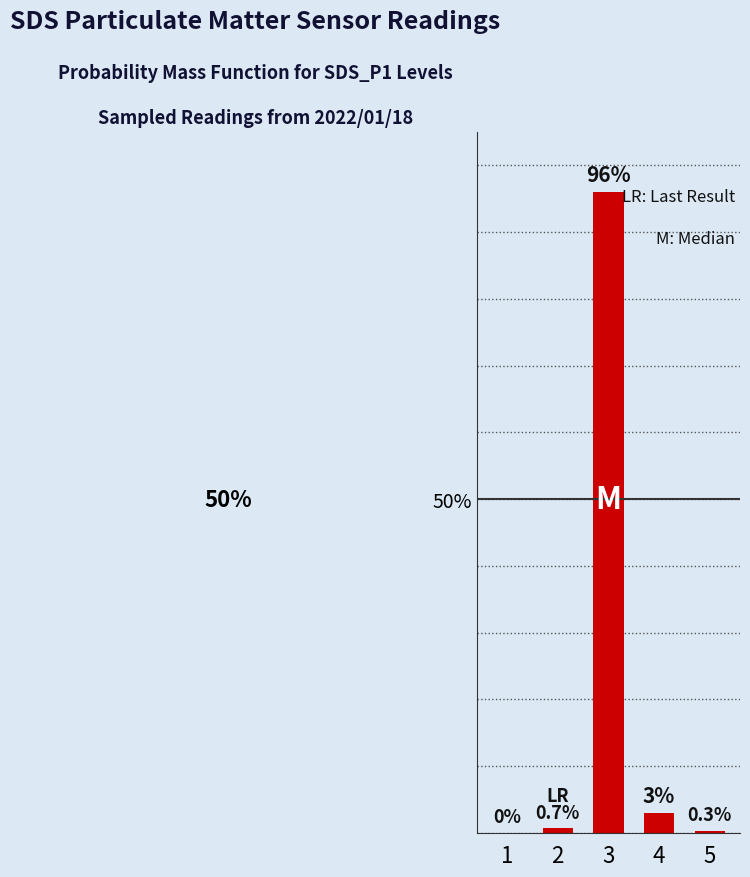

What is the approximate value at 2?

0.7